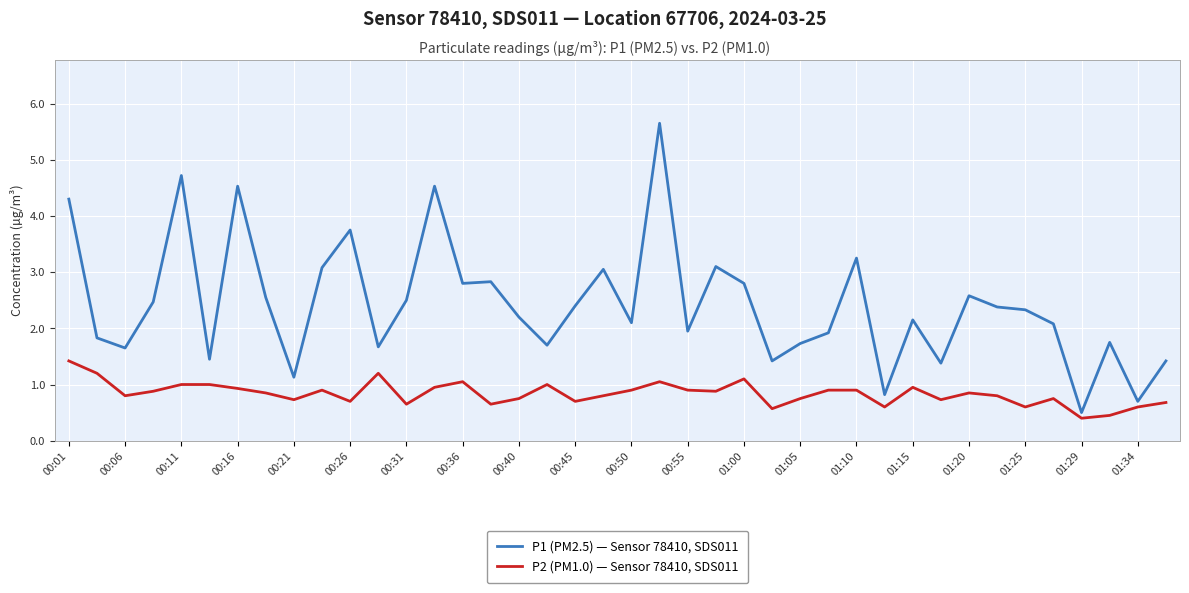

True or false: P1 (PM2.5) — Sensor 78410, SDS011 and P2 (PM1.0) — Sensor 78410, SDS011 intersect in this chart.

False